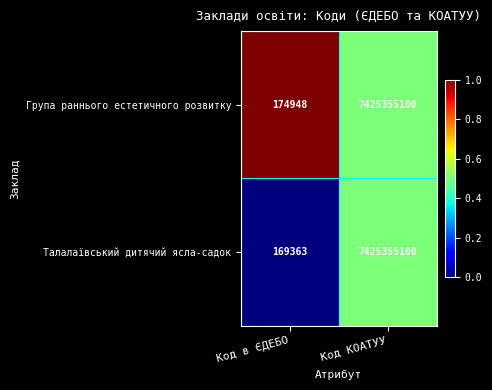

Which label corresponds to the largest value in the chart?

Код КОАТУУ